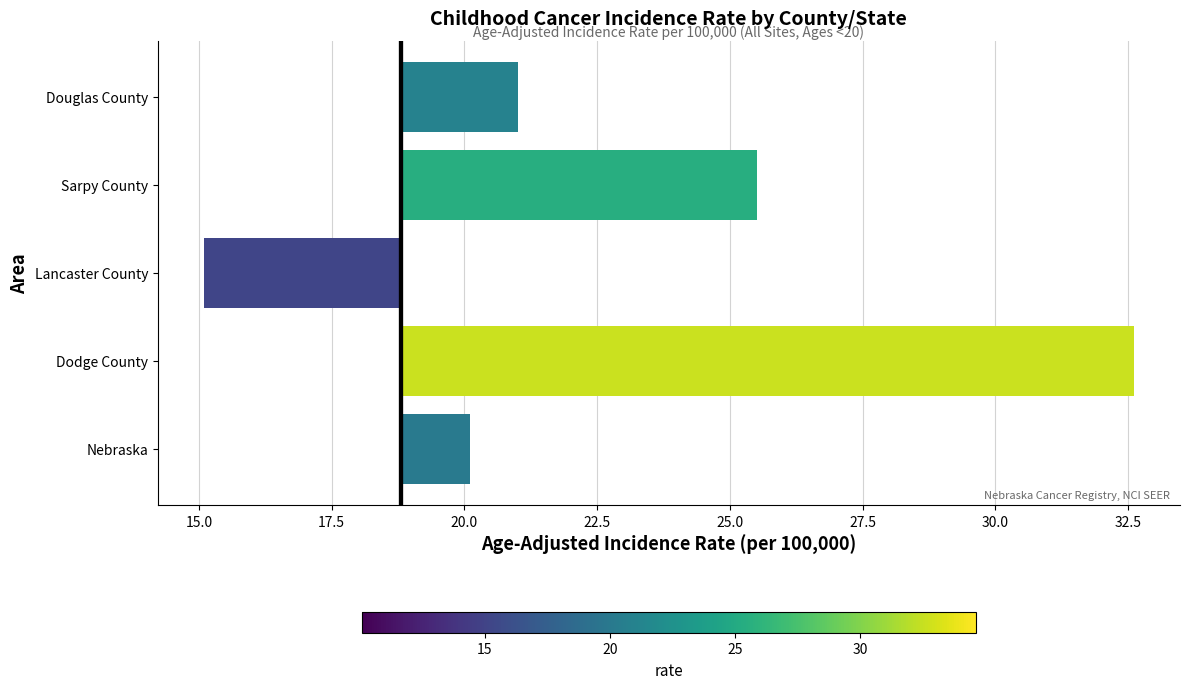

Reading right to left, list all the values displayed in this chart.

2.2	6.7	-3.7	13.8	1.3